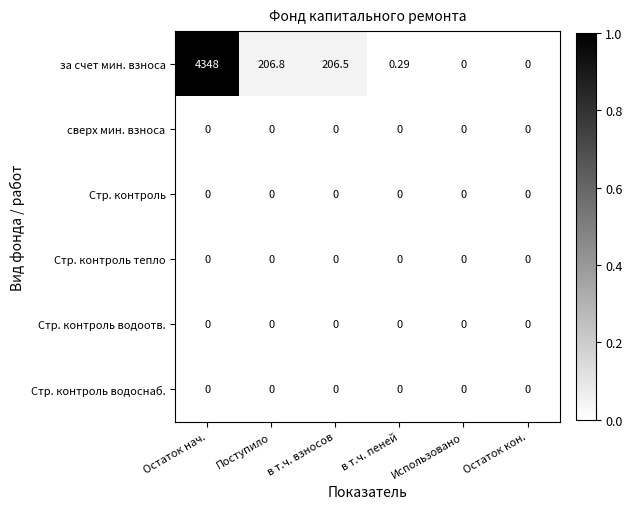

Which series changed the most between Остаток нач. and в т.ч. пеней?

за счет мин. взноса